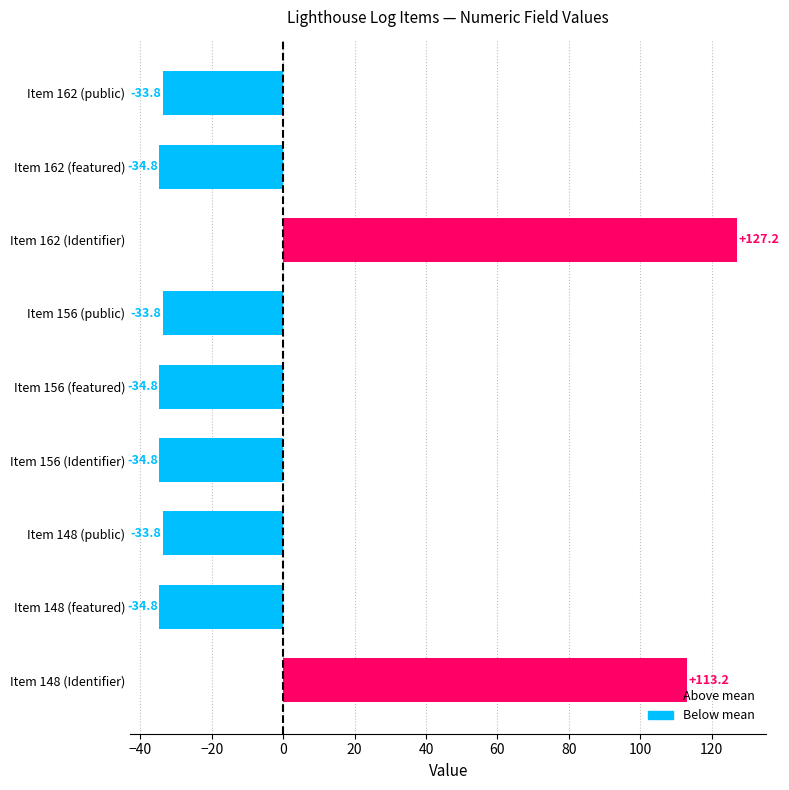

True or false: the data shows -19.1 at Item 148 (public).

False